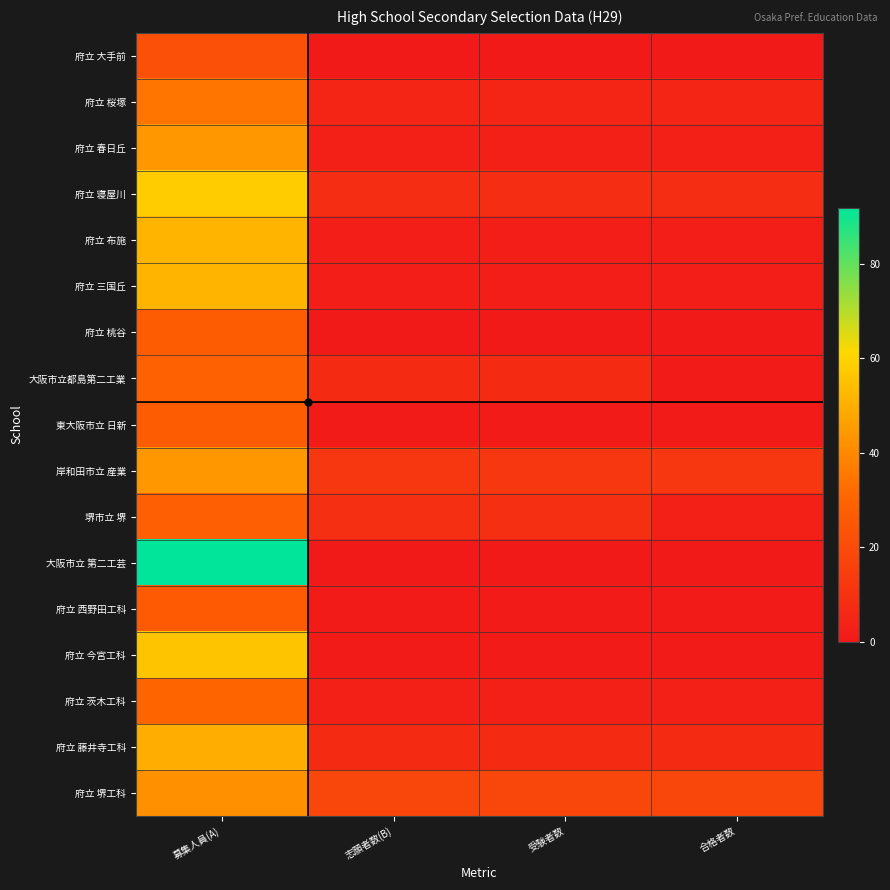

Which series has the widest spread of values?

大阪市立 第二工芸